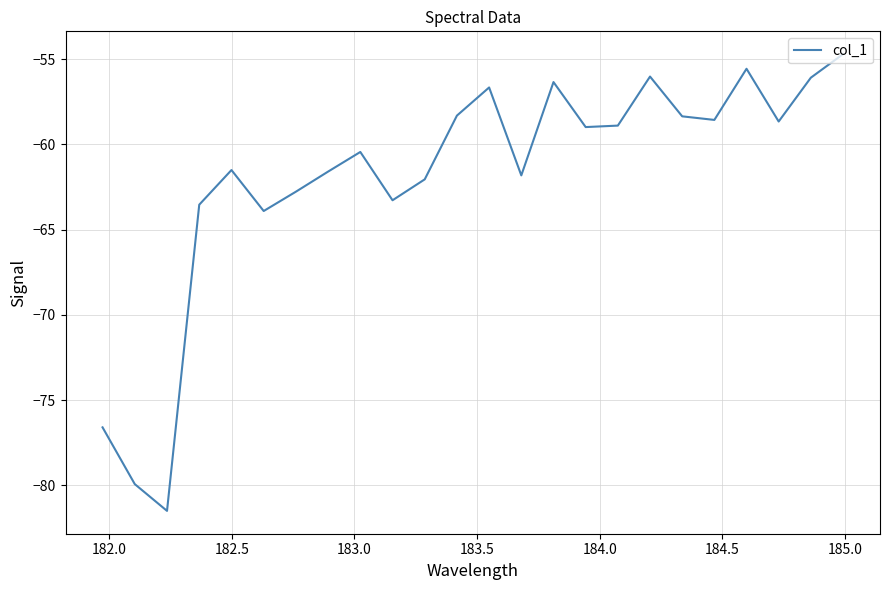

How many lines are shown in the chart?

1